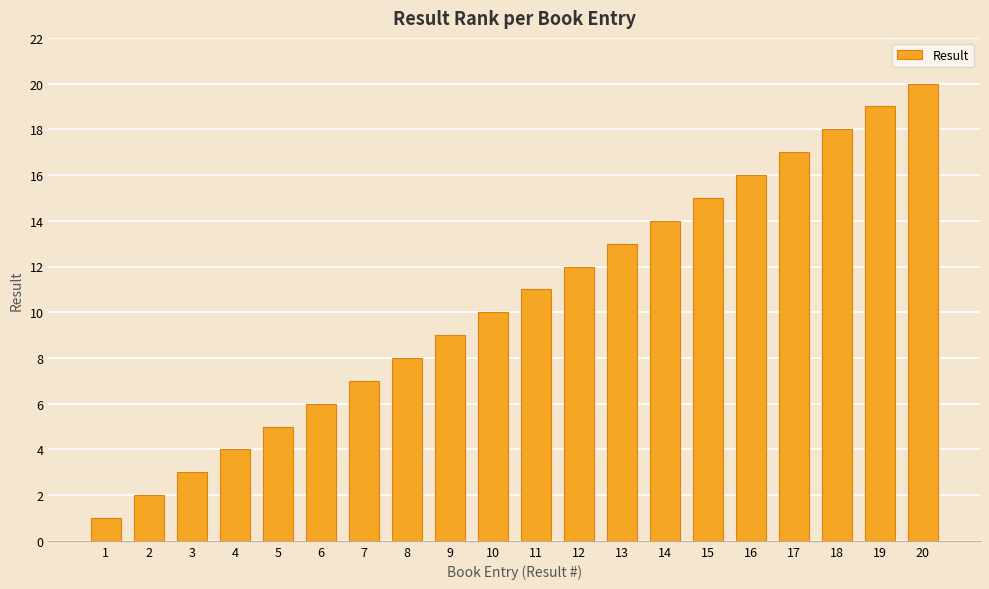

What is the change in value from 2 to 9?

+7